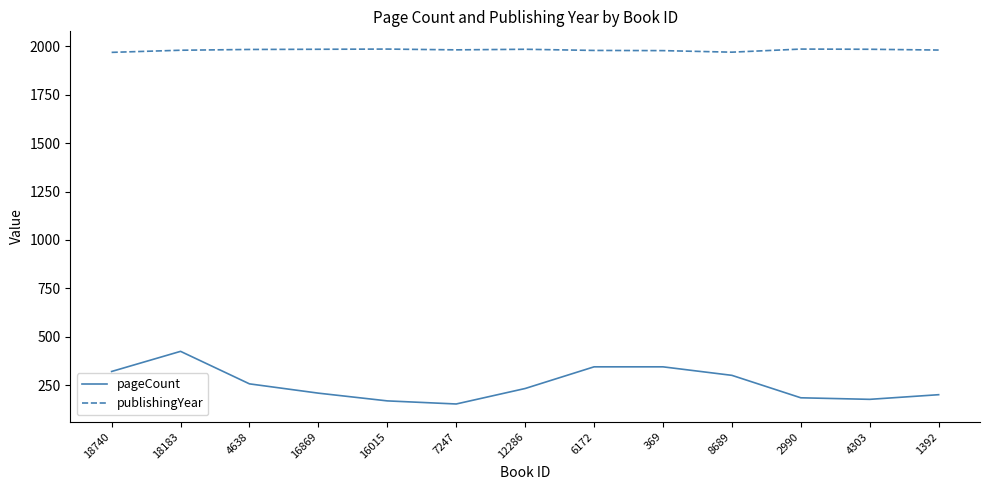

True or false: publishingYear and pageCount cross at least once.

False